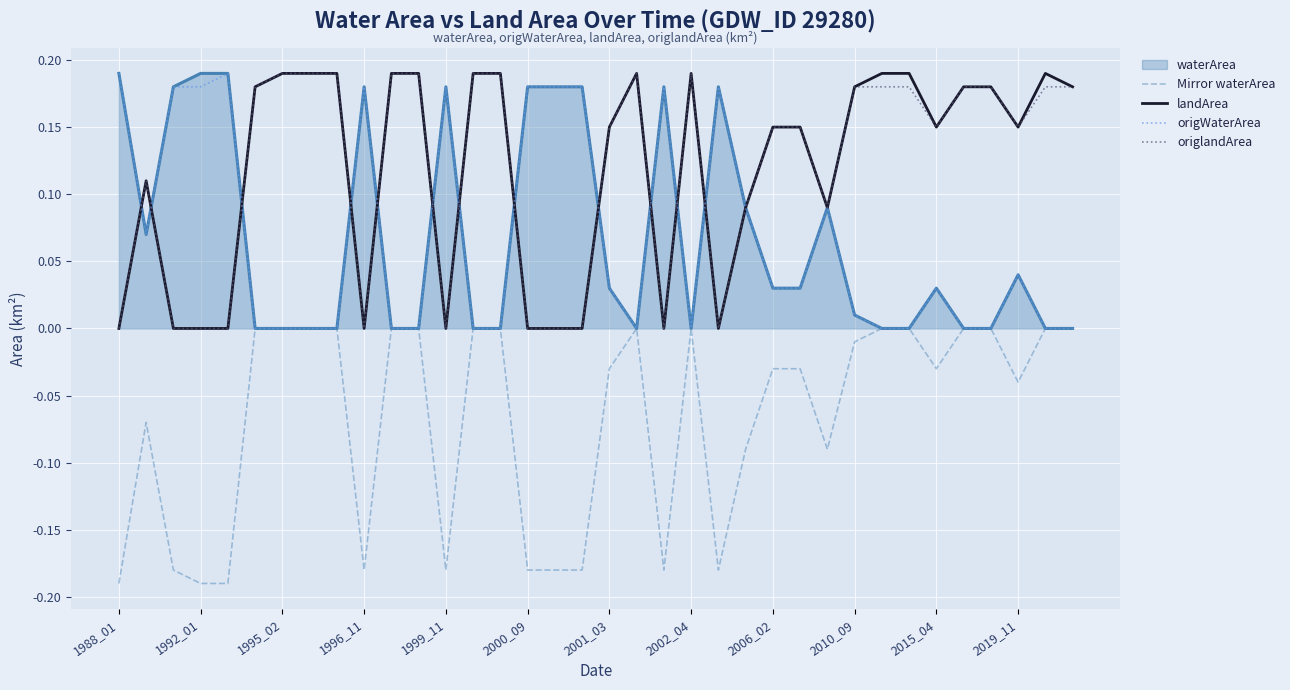

The origlandArea series shows 0.3 at 2006_02. True or false?

False